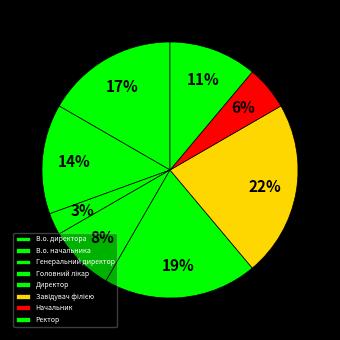

What is the ratio of the value at Начальник to the value at Генеральний директор?

2.0